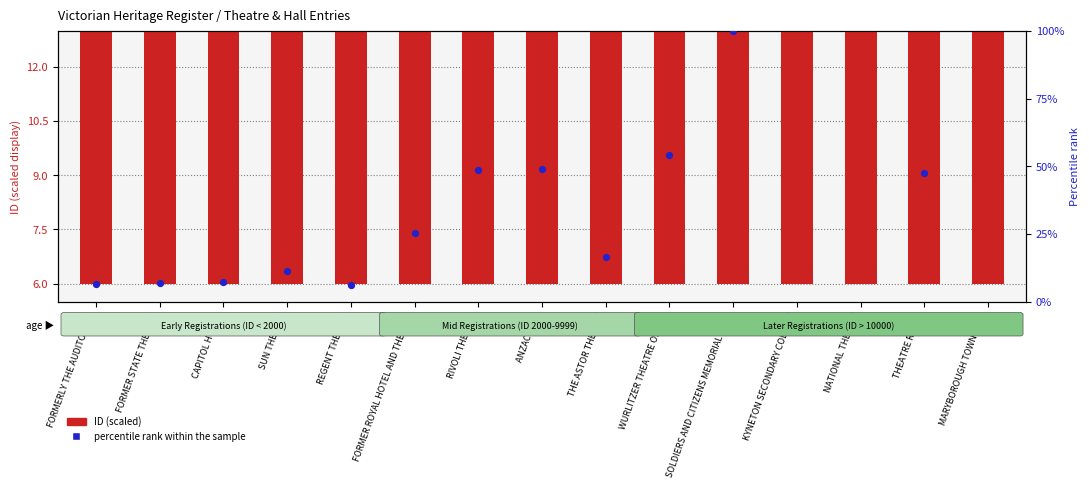

Which series reaches the minimum Y coordinate?

percentile rank within the sample